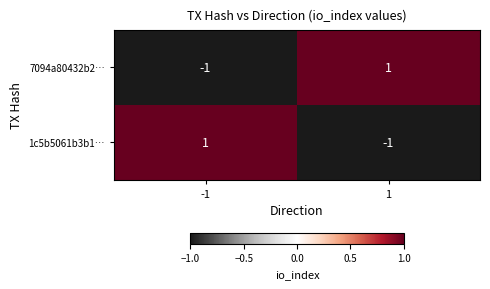

Rank the series at 1 from lowest to highest value.

1c5b5061b3b1…, 7094a80432b2…